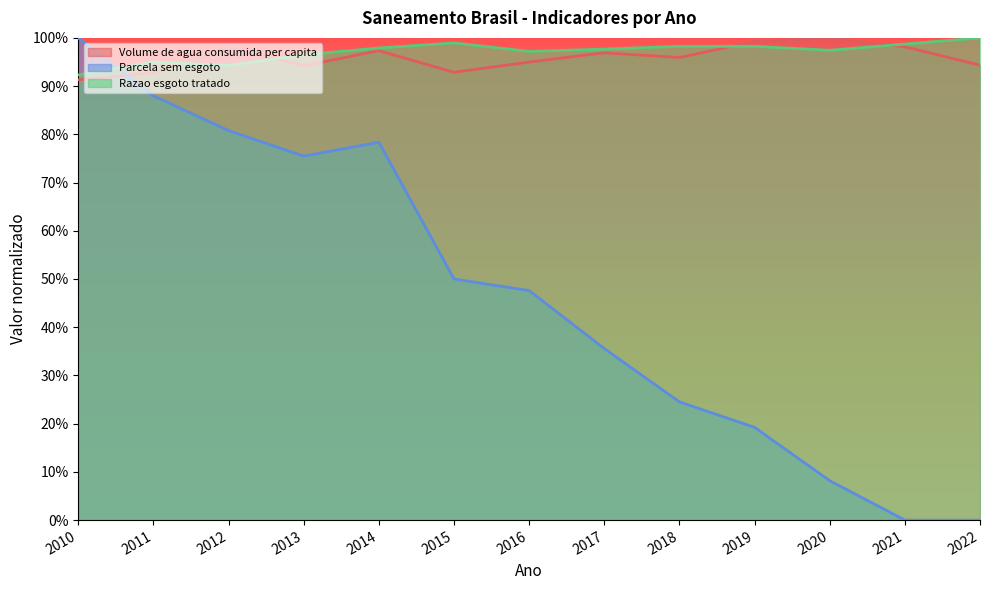

What is the total value across all series at 2013?

2.7